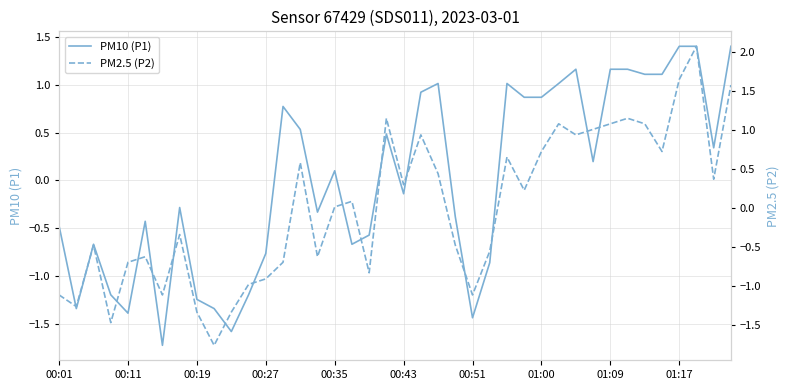

Count the number of data series in this chart.

2